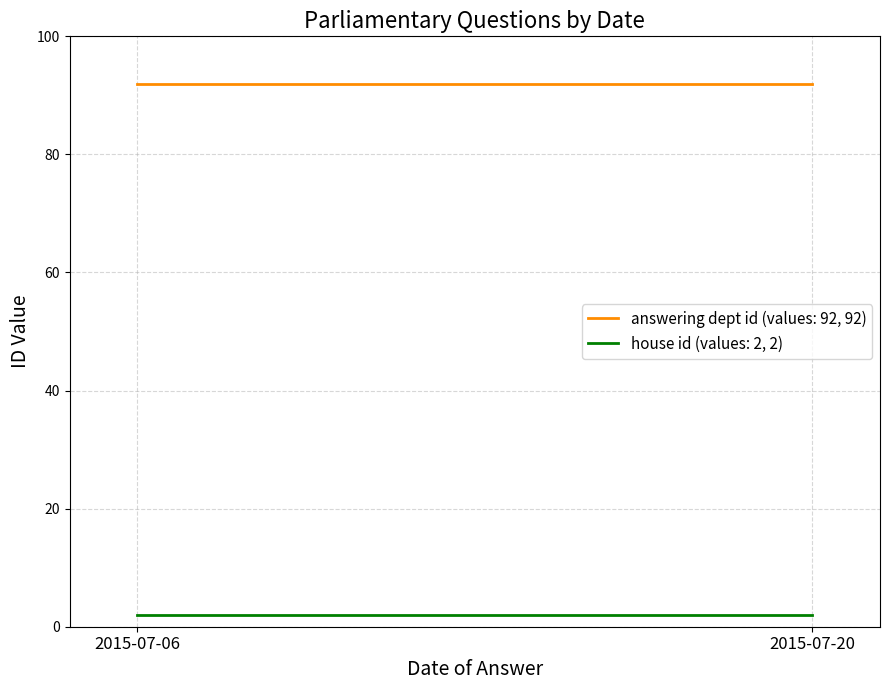

What is the value of the house id point at the 1st from the left?

2